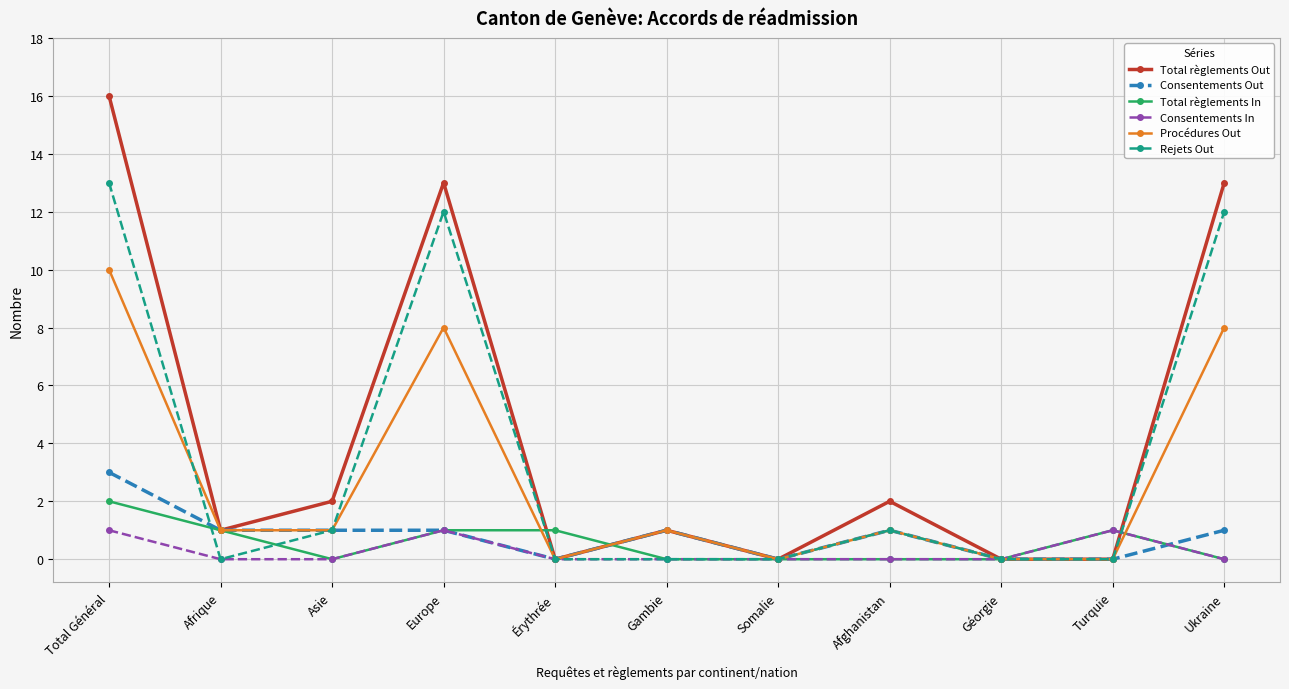

In Total règlements Out, how many points are higher than both neighbors (excluding endpoints)?

3